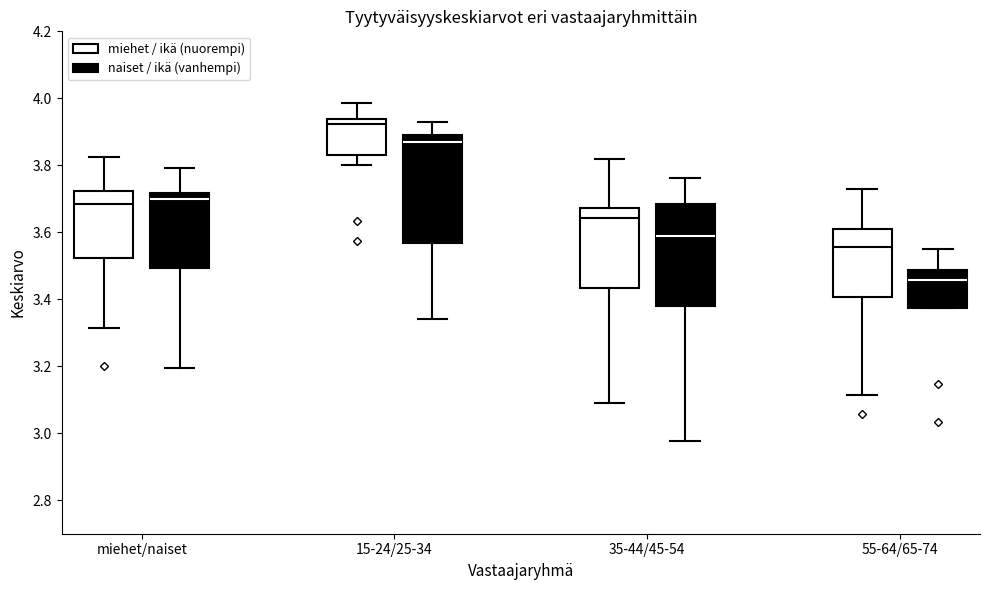

Which box's median line is the highest?

15-24/25-34 (miehet / ikä (nuorempi))